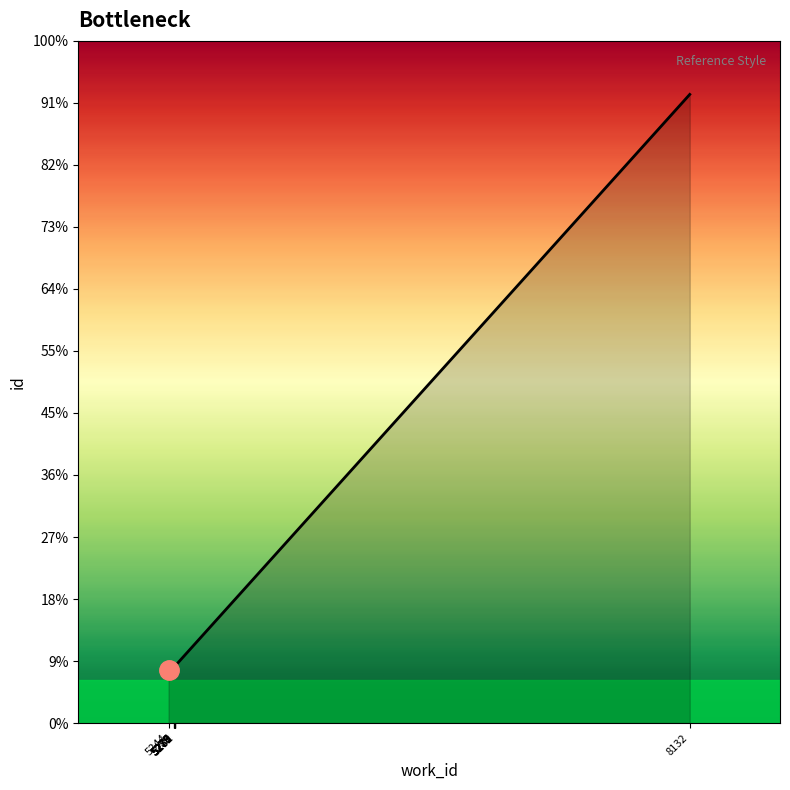

What value does the data have at 5280, to the nearest 10?

14200